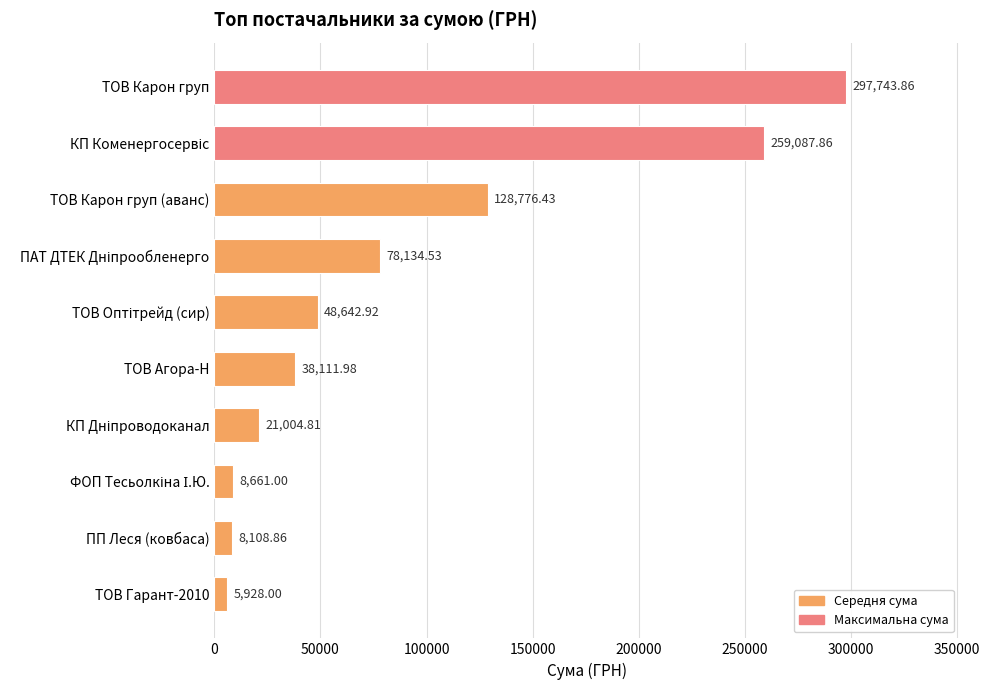

What is the average value?

89420.0